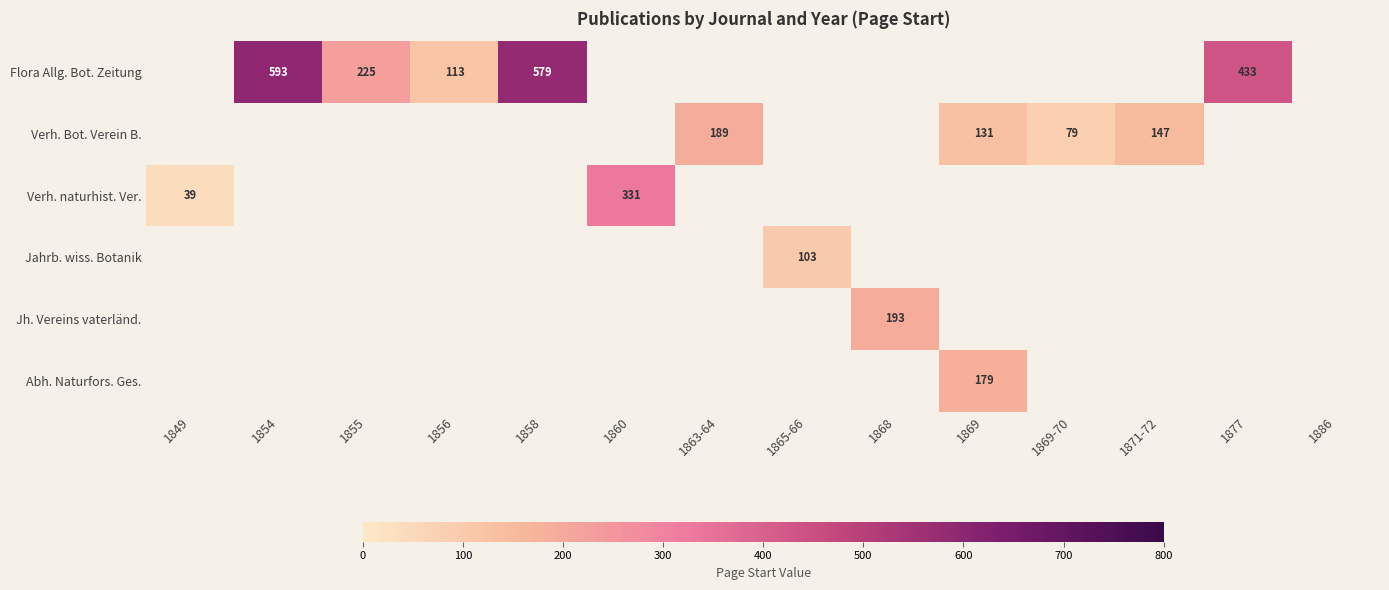

Read the Verh. Bot. Verein B. value at 1869.

131.0